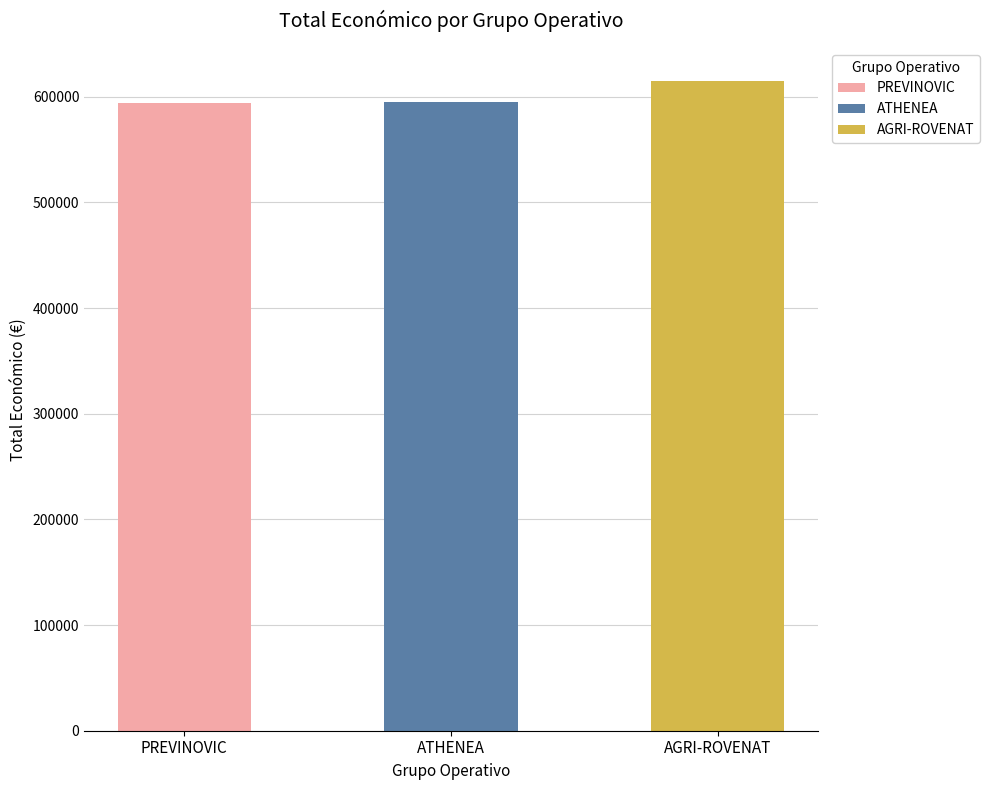

Reading left to right, list all the values displayed in this chart.

593715	595436	615375